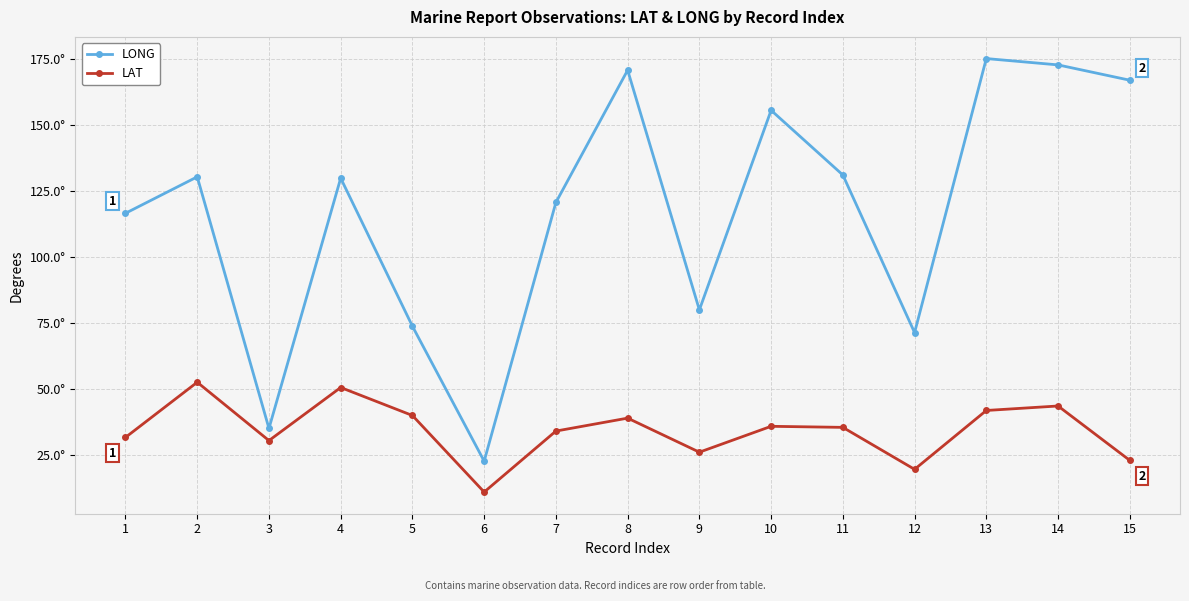

What is the approximate value of LAT at 2?

52.6